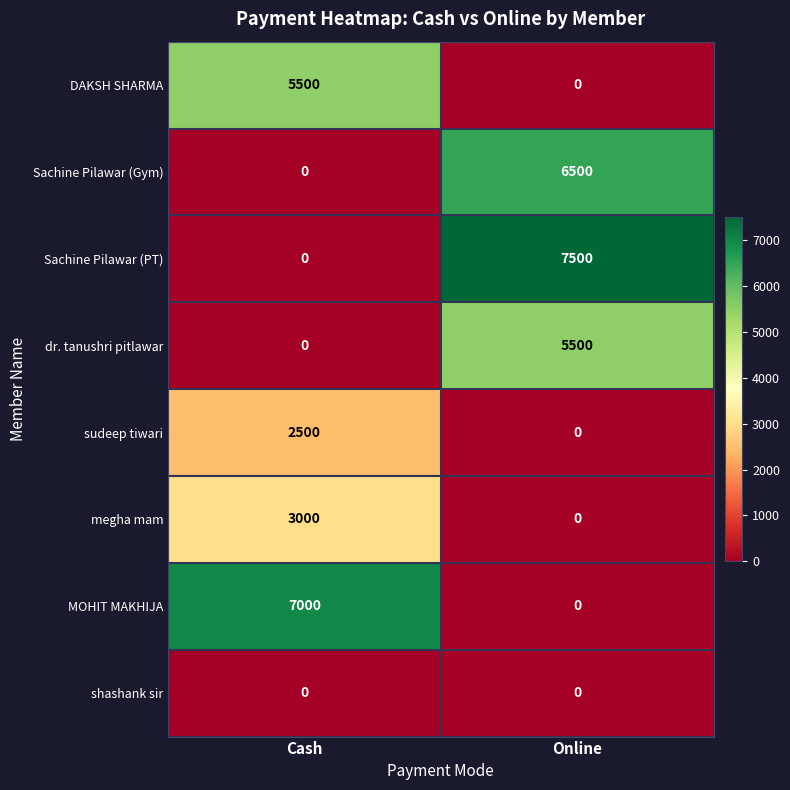

Rank the categories by DAKSH SHARMA value from lowest to highest.

Online, Cash